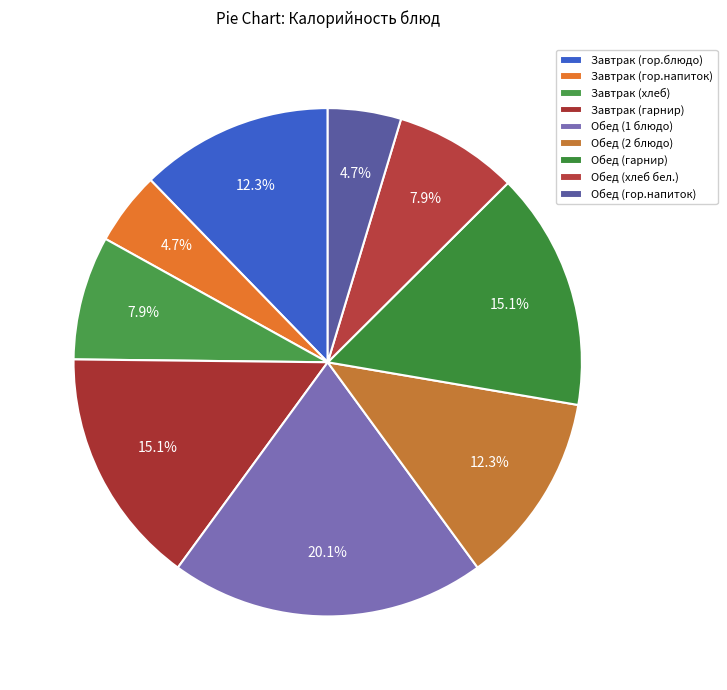

Count the number of slices in the pie.

9